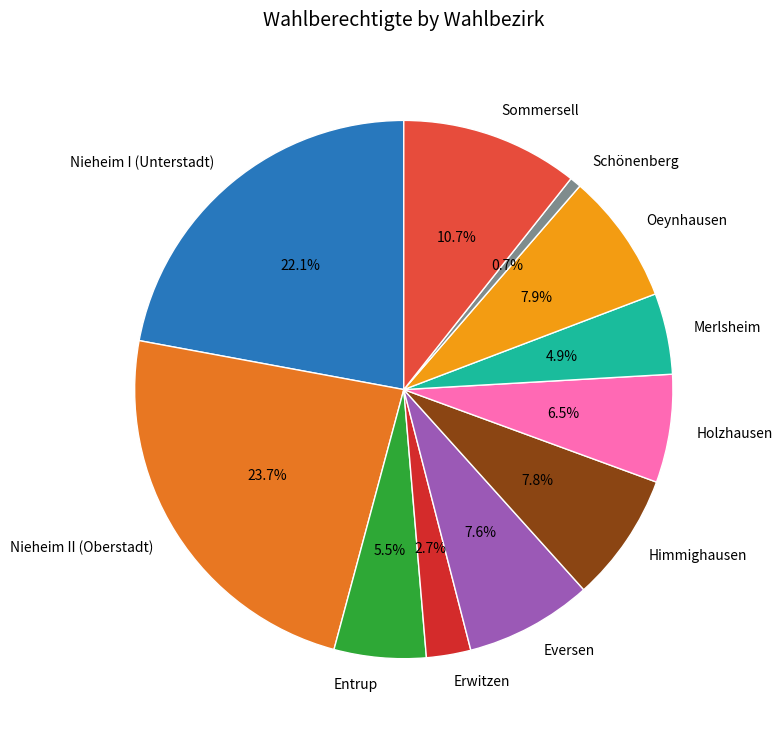

Does any single category account for the majority?

No